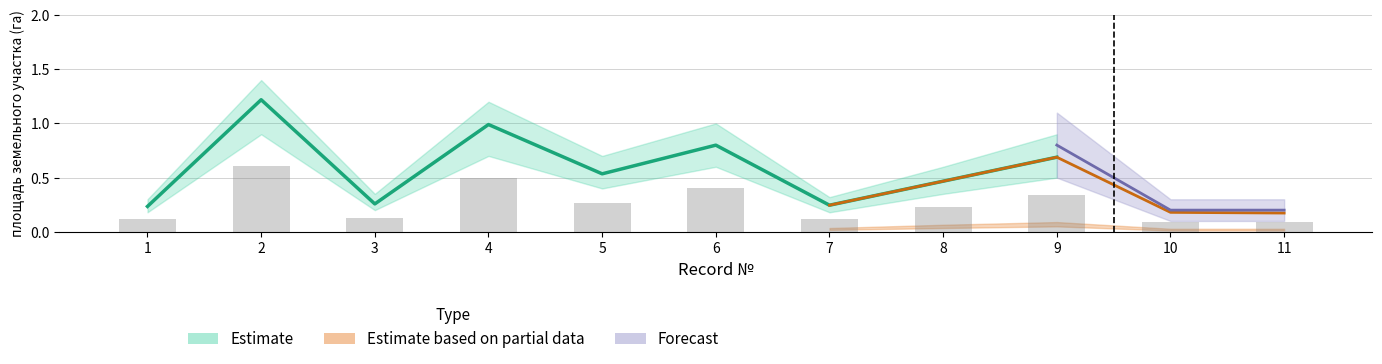

Reading left to right, what are all the values shown in this chart?

1=0.1	2=0.6	3=0.1	4=0.5	5=0.3	6=0.4	7=0.1	8=0.2	9=0.3	10=0.1	11=0.1